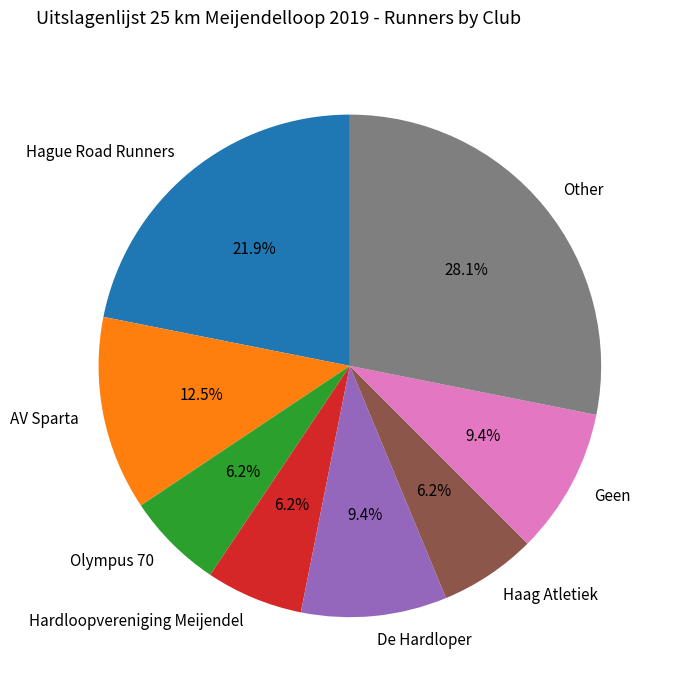

To the nearest percent, what portion does De Hardloper represent?

9%